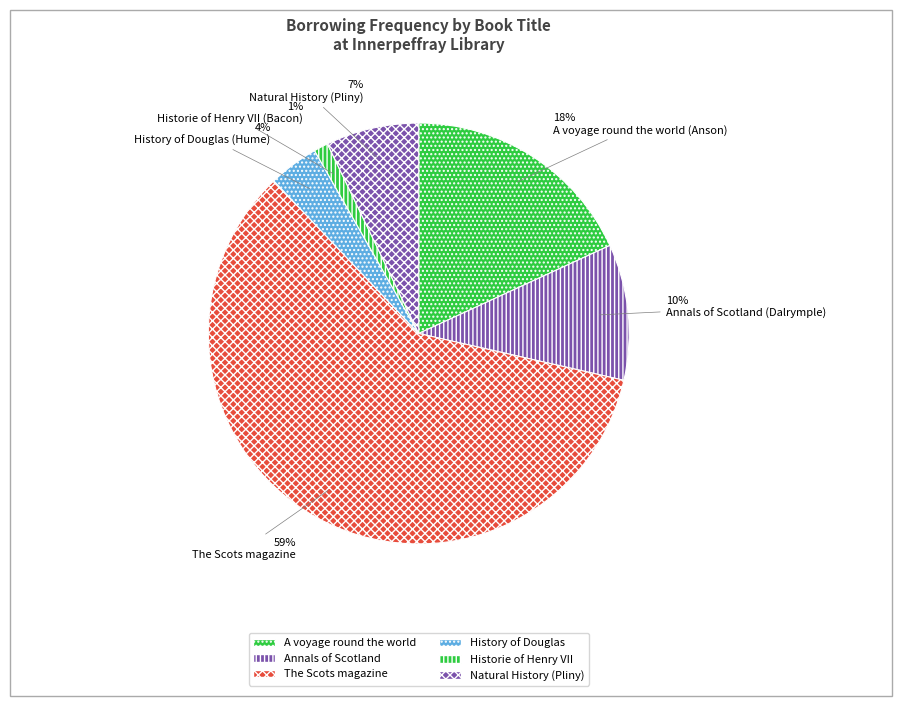

Which category has the smallest portion of the pie?

Historie of Henry VII (Bacon)